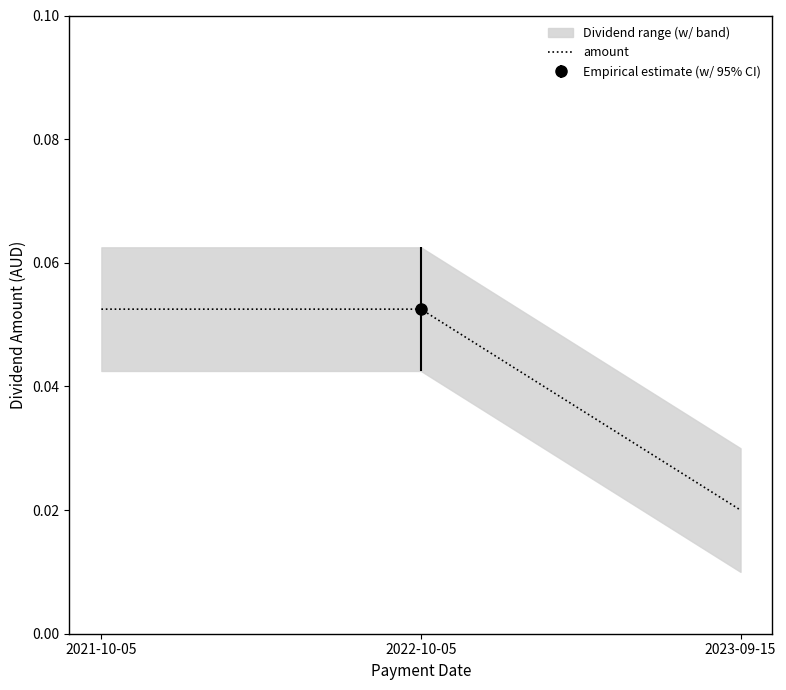

Does the chart display data point markers on the line(s)?

No